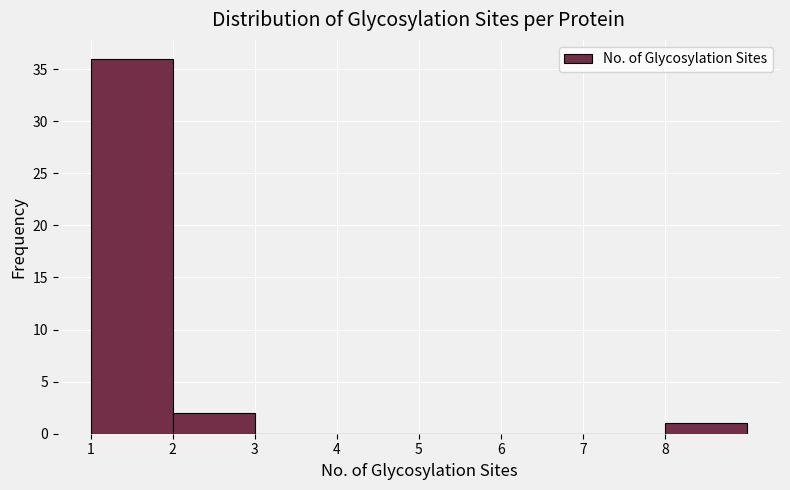

Reading left to right, list every bar in this chart as the range it spans on the x-axis followed by its height. The values are not printed on the chart, so give them approximately, as read against the axis.

1 to 2: 36
2 to 3: 2
3 to 4: 0
4 to 5: 0
5 to 6: 0
6 to 7: 0
7 to 8: 0
8 to 9: 1